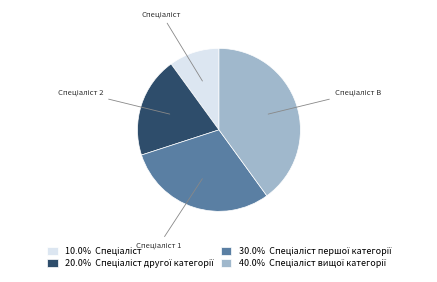

Is there a majority slice in this chart?

No